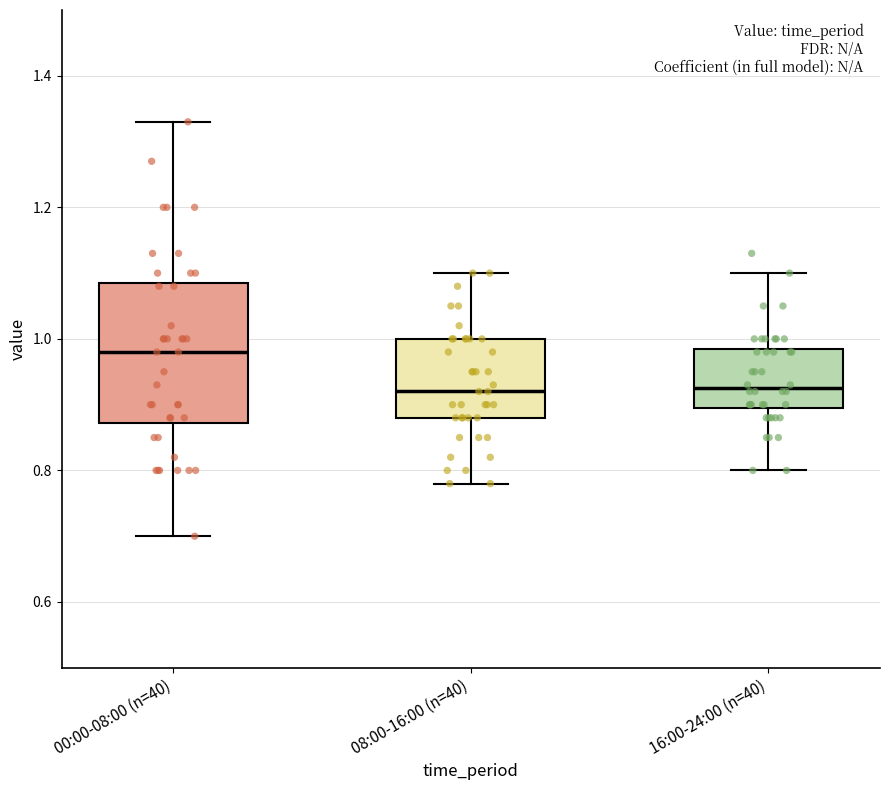

Where does the median line of the box for 16:00-24:00 (n=40) sit on the y-axis? The values are not printed on the chart, so give them approximately, as read against the axis.

0.92